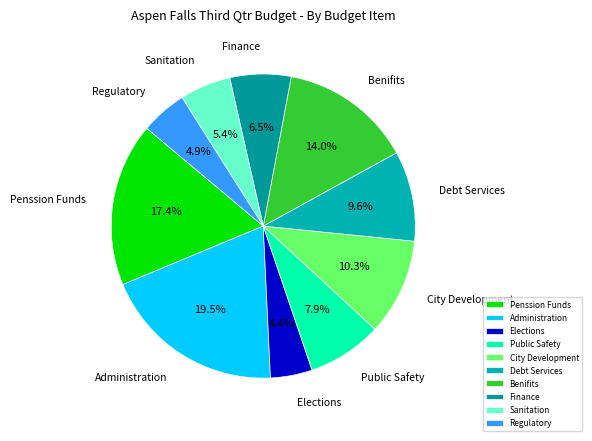

Is Elections the majority of the pie?

No